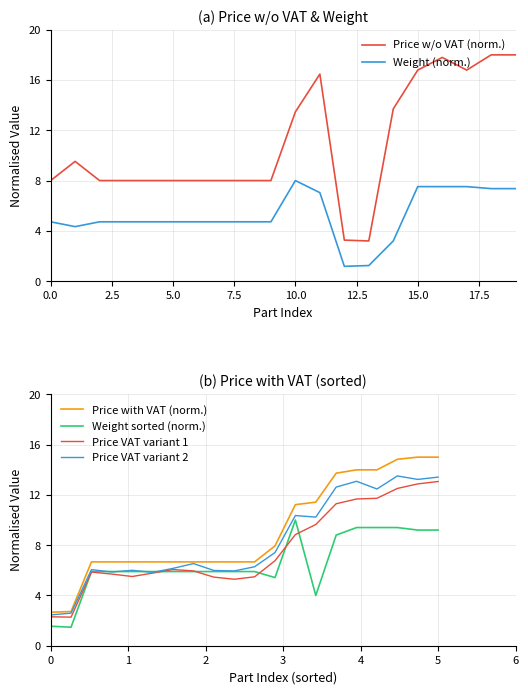

Between 14 and 15, which series saw the biggest shift?

Weight (norm.)